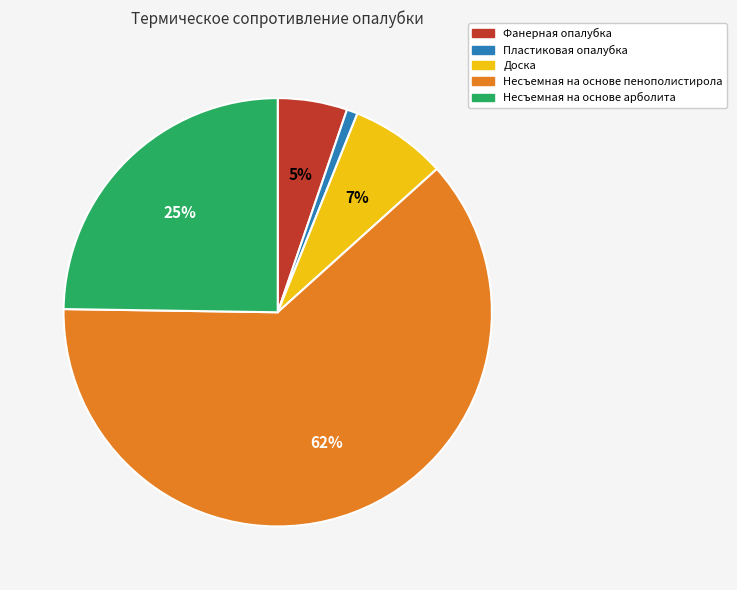

Between Доска and Пластиковая опалубка, which is larger?

Доска